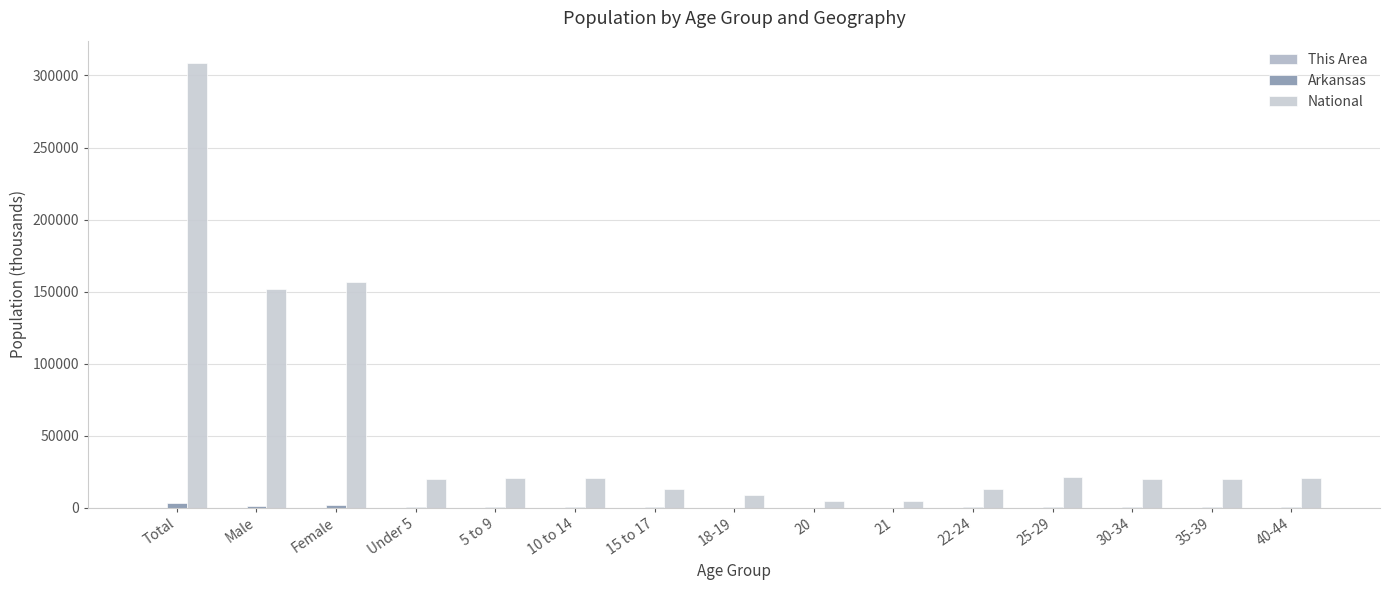

How many categories are shown in the chart?

15